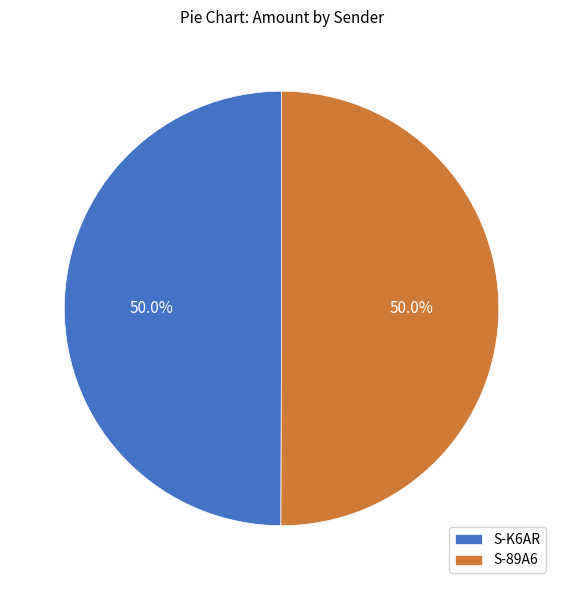

What is the ratio of the value at S-K6AR to the value at S-89A6?

1.0